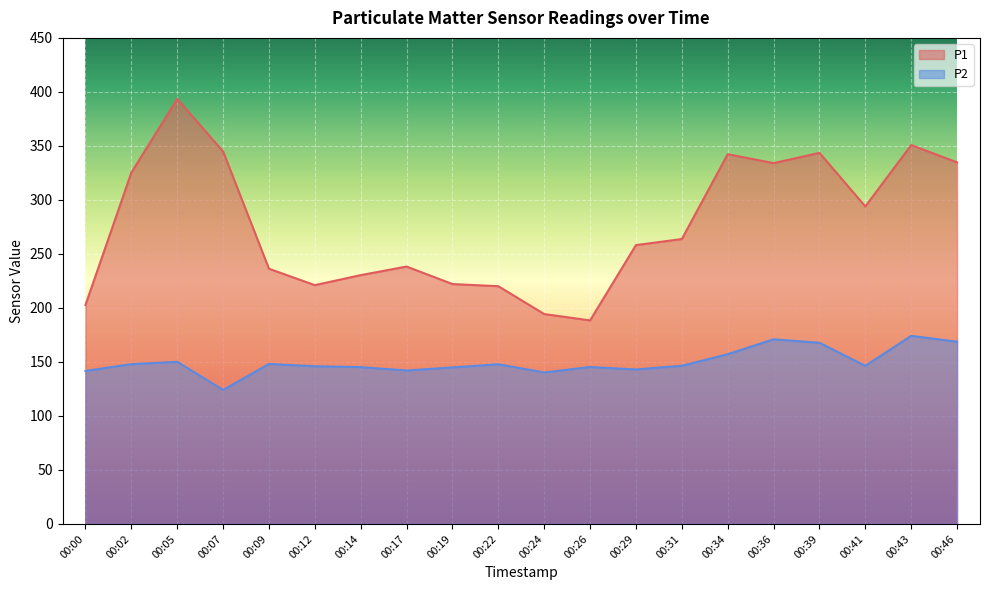

Which category has the lowest value in the P1 series?

00:26